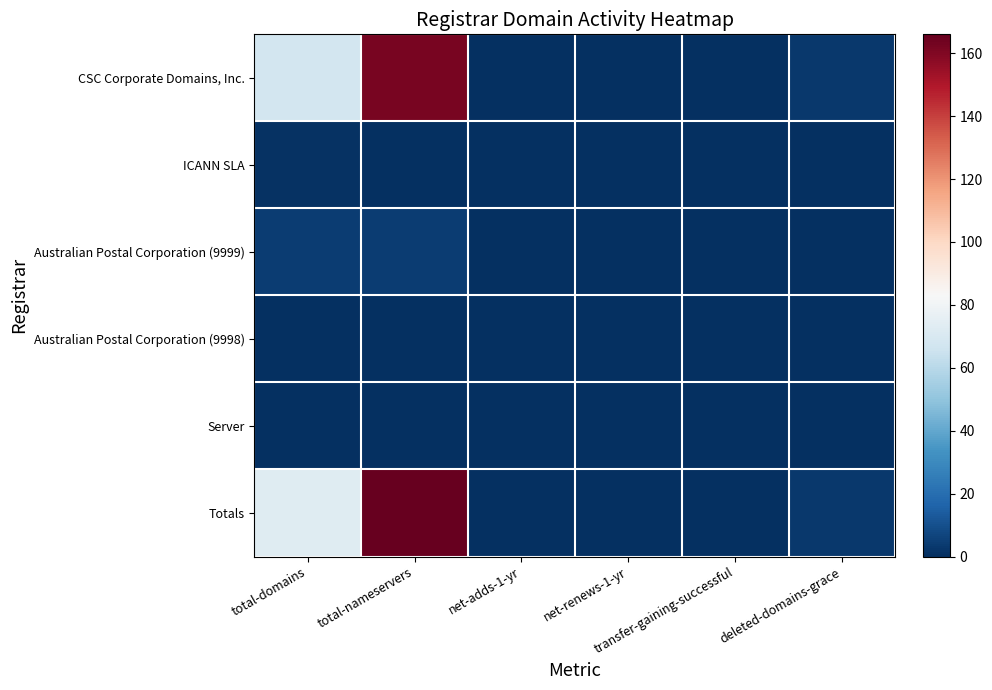

Reading left to right, transcribe all the data shown in this chart.

CSC Corporate Domains, Inc.: total-domains=68	total-nameservers=162	net-adds-1-yr=0	net-renews-1-yr=0	transfer-gaining-successful=0	deleted-domains-grace=3
ICANN SLA: total-domains=1	total-nameservers=0	net-adds-1-yr=0	net-renews-1-yr=0	transfer-gaining-successful=0	deleted-domains-grace=0
Australian Postal Corporation (9999): total-domains=4	total-nameservers=4	net-adds-1-yr=0	net-renews-1-yr=0	transfer-gaining-successful=0	deleted-domains-grace=0
Australian Postal Corporation (9998): total-domains=0	total-nameservers=0	net-adds-1-yr=0	net-renews-1-yr=0	transfer-gaining-successful=0	deleted-domains-grace=0
Server: total-domains=0	total-nameservers=0	net-adds-1-yr=0	net-renews-1-yr=0	transfer-gaining-successful=0	deleted-domains-grace=0
Totals: total-domains=73	total-nameservers=166	net-adds-1-yr=0	net-renews-1-yr=0	transfer-gaining-successful=0	deleted-domains-grace=3